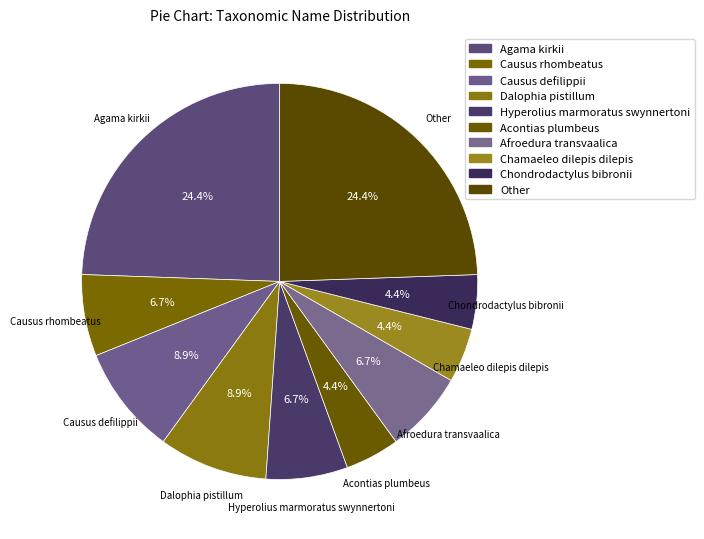

What percentage is the Other slice, to the nearest percent?

24%